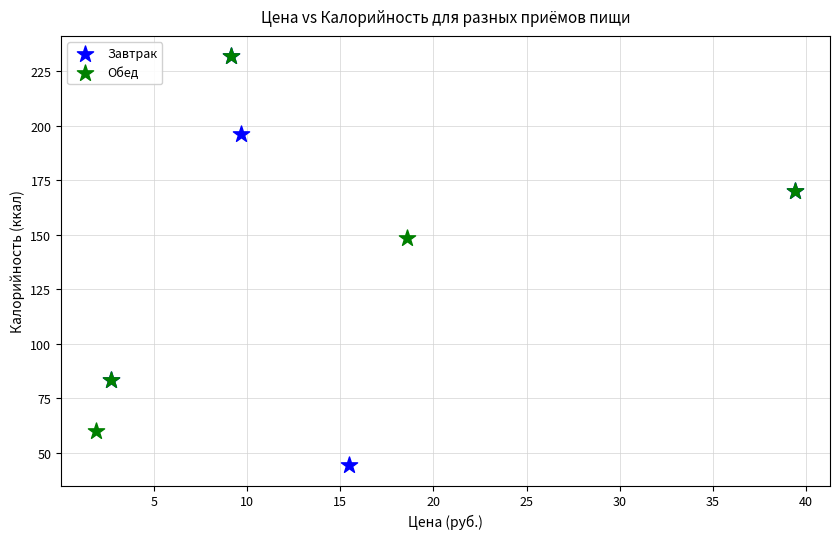

Which series reaches the minimum Y coordinate?

Завтрак